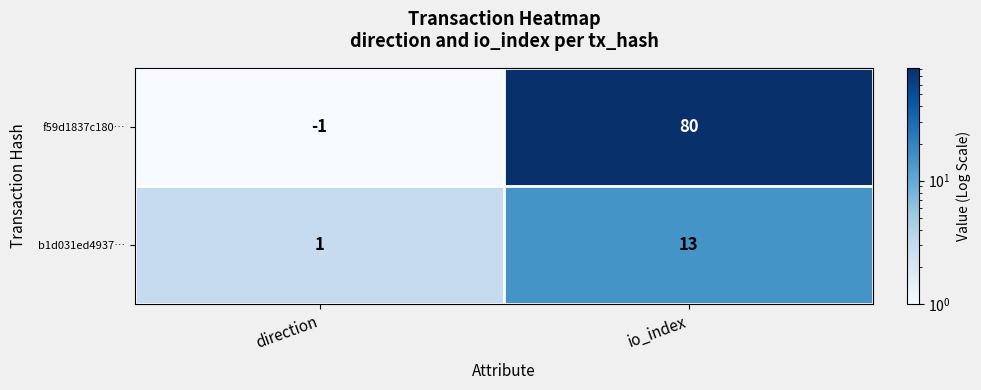

The value of f59d1837c180… at direction is -1. True or false?

True